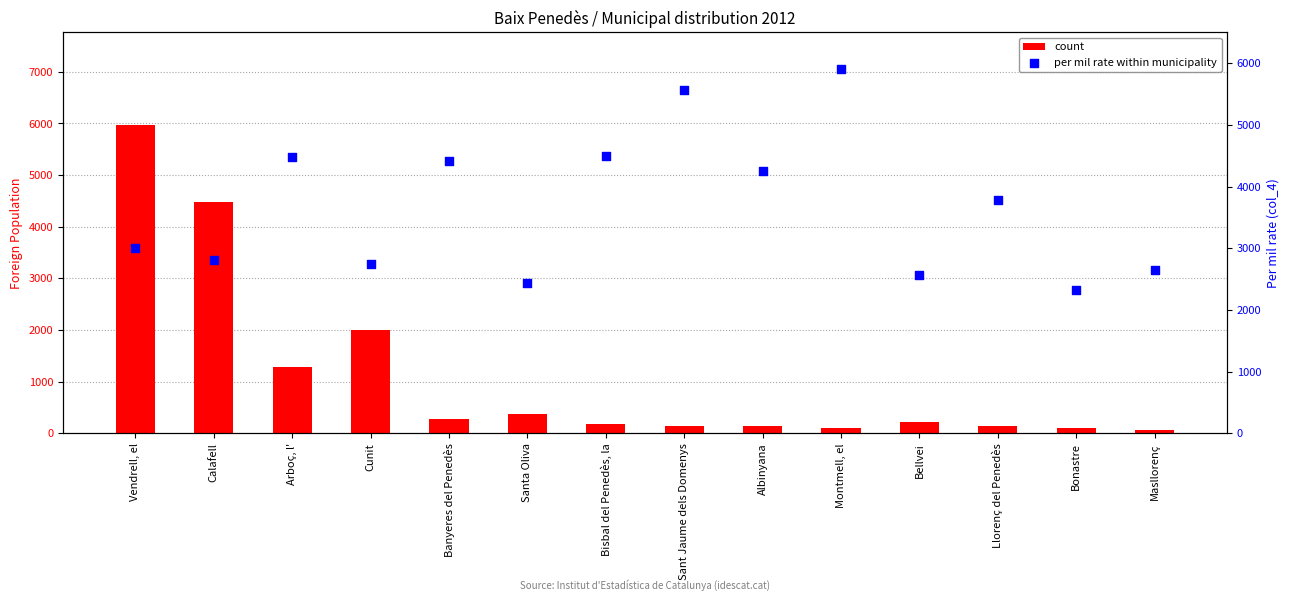

Is the value of per mil rate within municipality at Bellvei greater than the value of count at Albinyana?

Yes